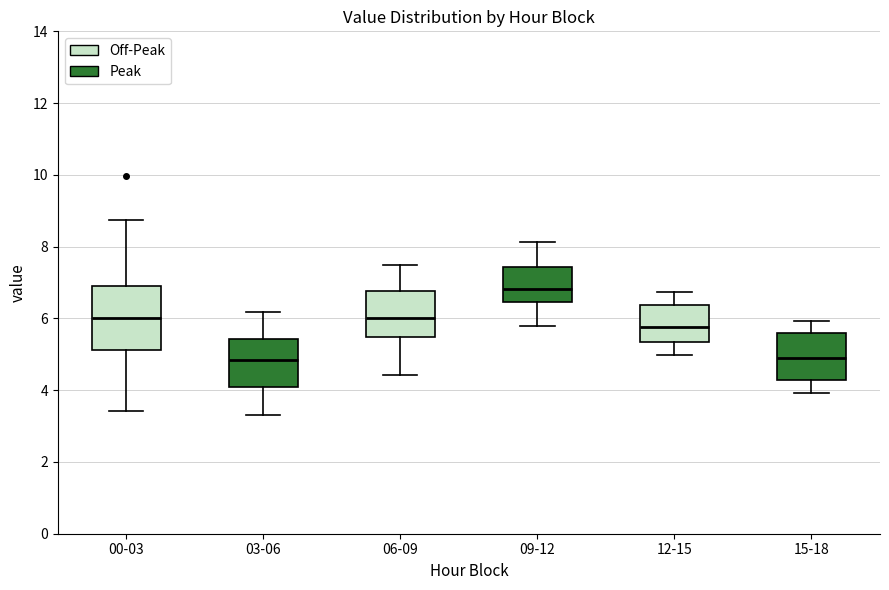

Reading left to right, transcribe this box plot: for each box, give where its median line is, the range the box spans, and where its two whiskers end, as read against the y-axis. The values are not printed on the chart, so give them approximately, as read against the axis.

00-03: median 6.0, box 5.2 to 7.0, whiskers 3.4 to 8.8
03-06: median 4.8, box 4.2 to 5.4, whiskers 3.4 to 6.2
06-09: median 6.0, box 5.4 to 6.8, whiskers 4.4 to 7.6
09-12: median 6.8, box 6.4 to 7.4, whiskers 5.8 to 8.2
12-15: median 5.8, box 5.4 to 6.4, whiskers 5.0 to 6.8
15-18: median 5.0, box 4.2 to 5.6, whiskers 4.0 to 6.0